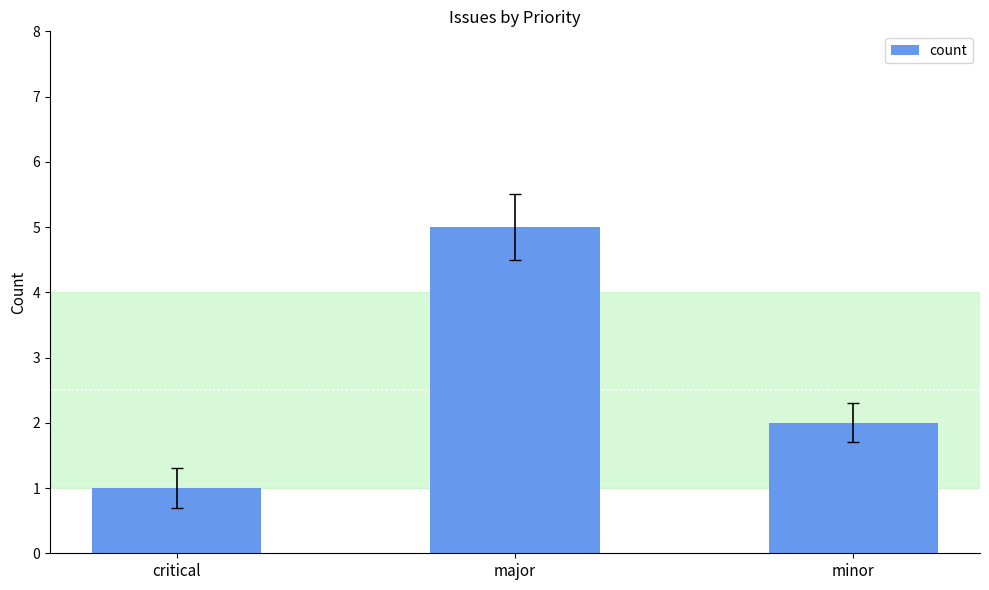

True or false: the data shows 3 at minor.

False